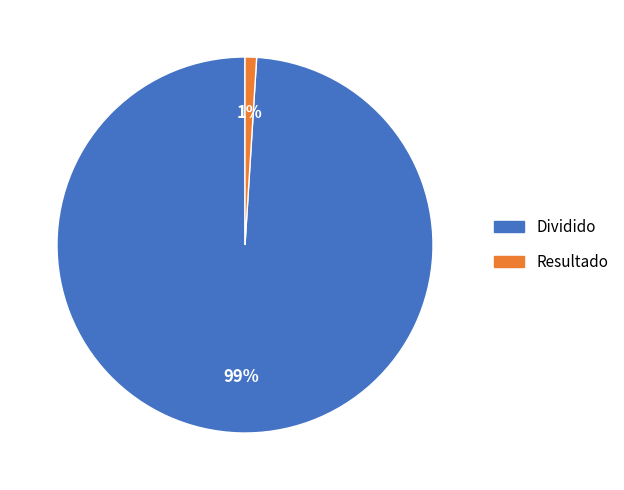

How many segments does this pie chart have?

2